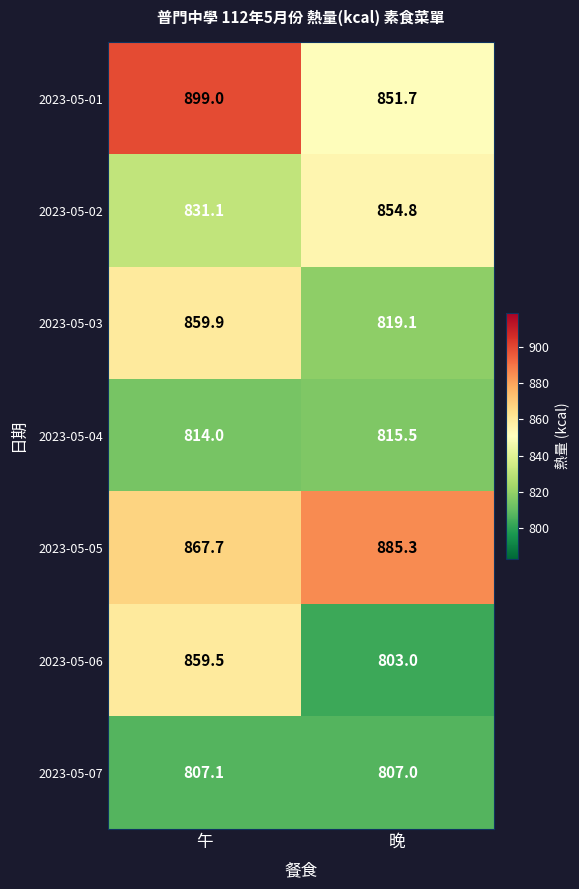

Count the number of data series in this chart.

7